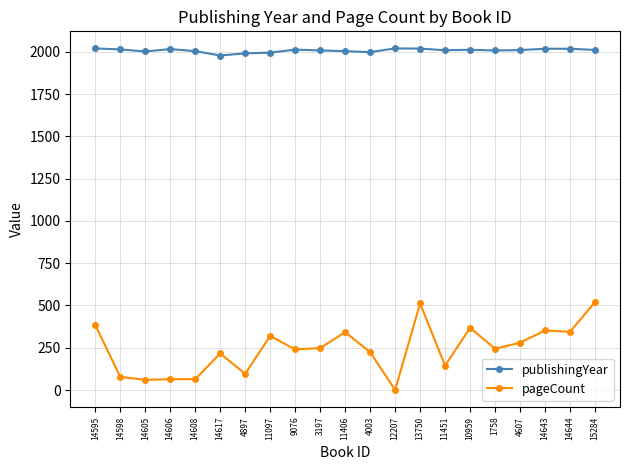

At how many categories does at least one series exceed 158?

21